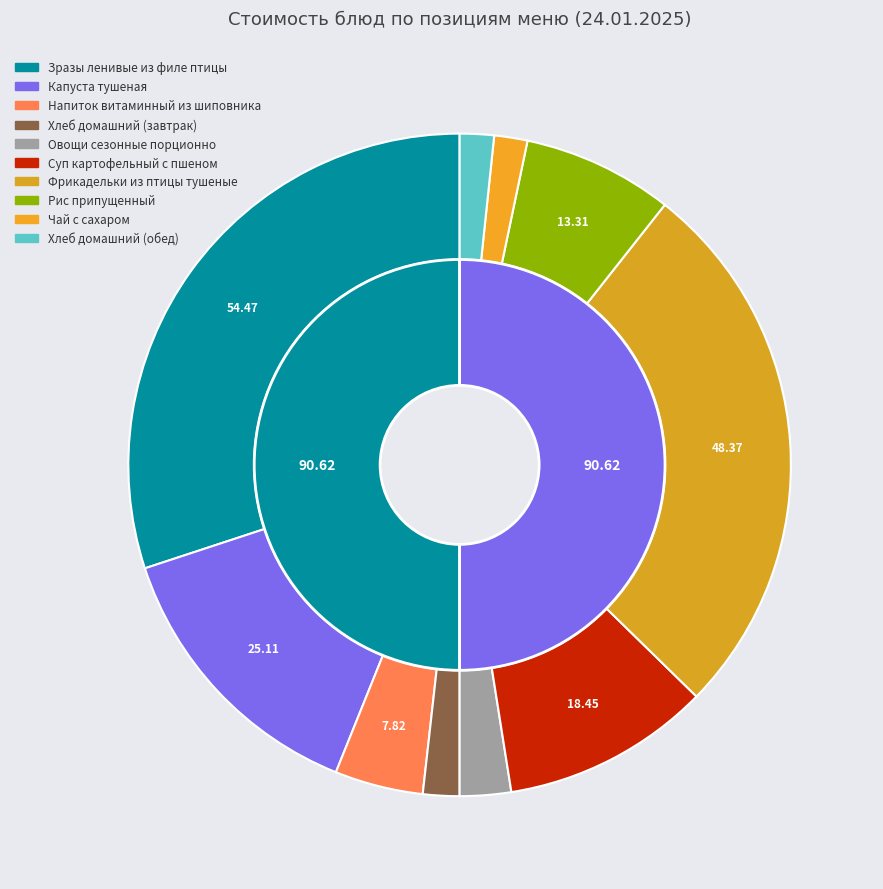

Which slice is the largest?

Зразы ленивые из филе птицы